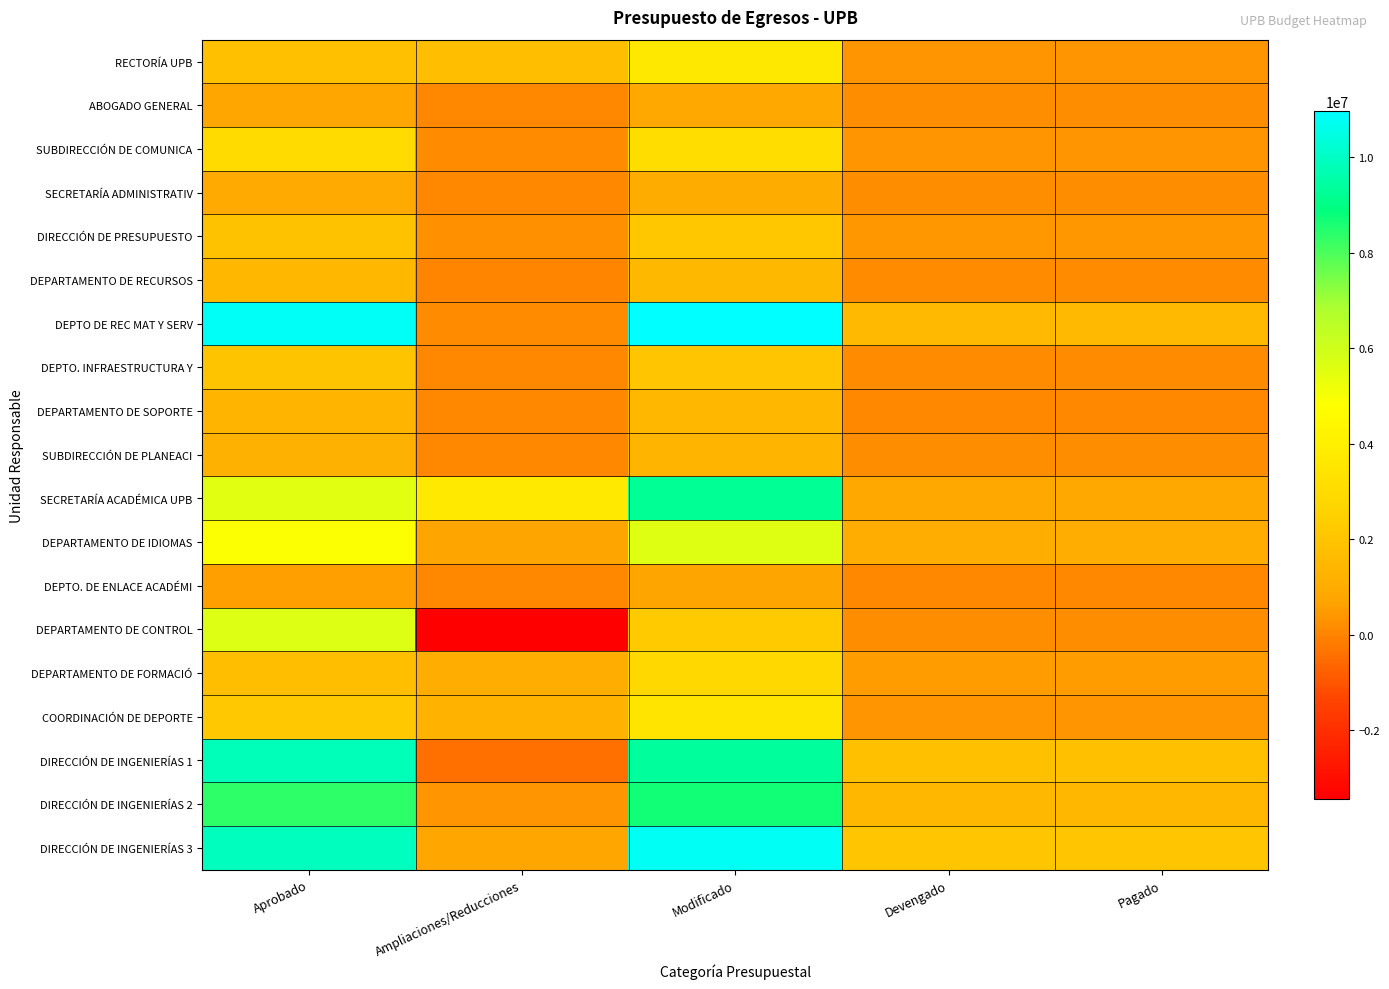

What is the difference between the highest and lowest values at Pagado?

1925761.7